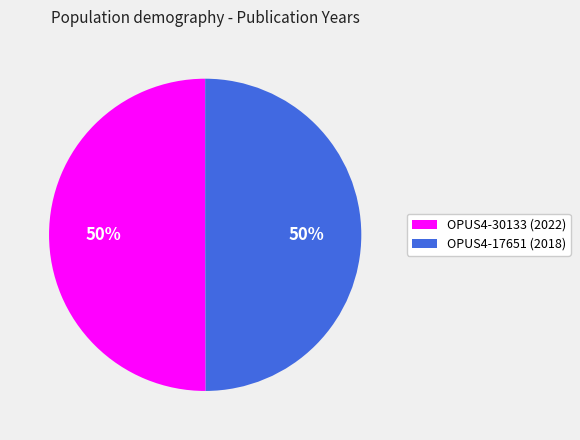

How many slices are in this pie chart?

2